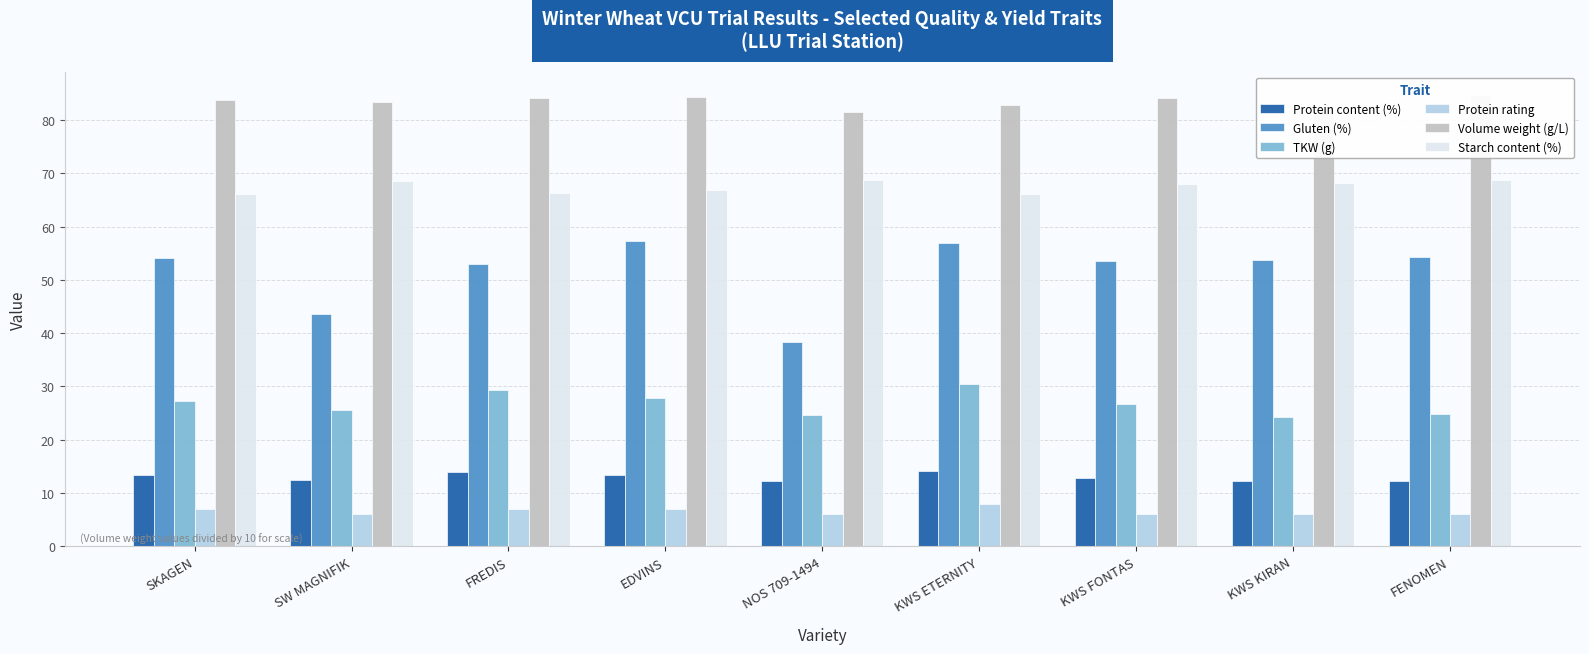

At which label does TKW (g) reach its peak?

KWS ETERNITY